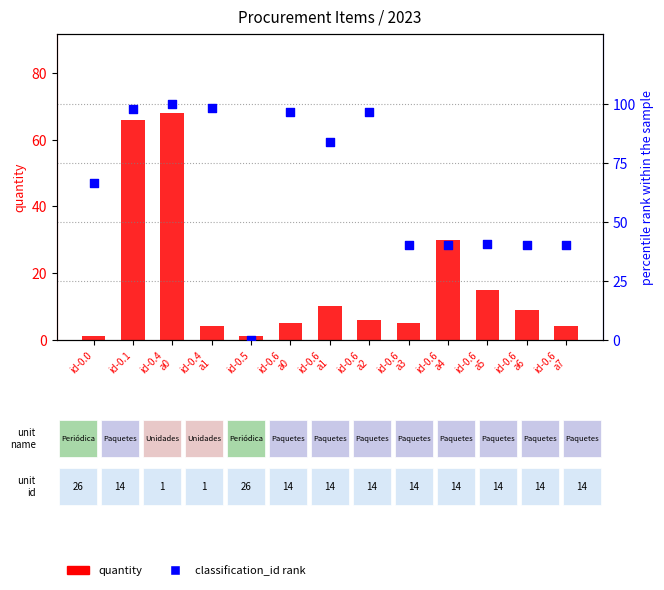

Which series reaches the maximum Y coordinate?

classification_id (normalized)